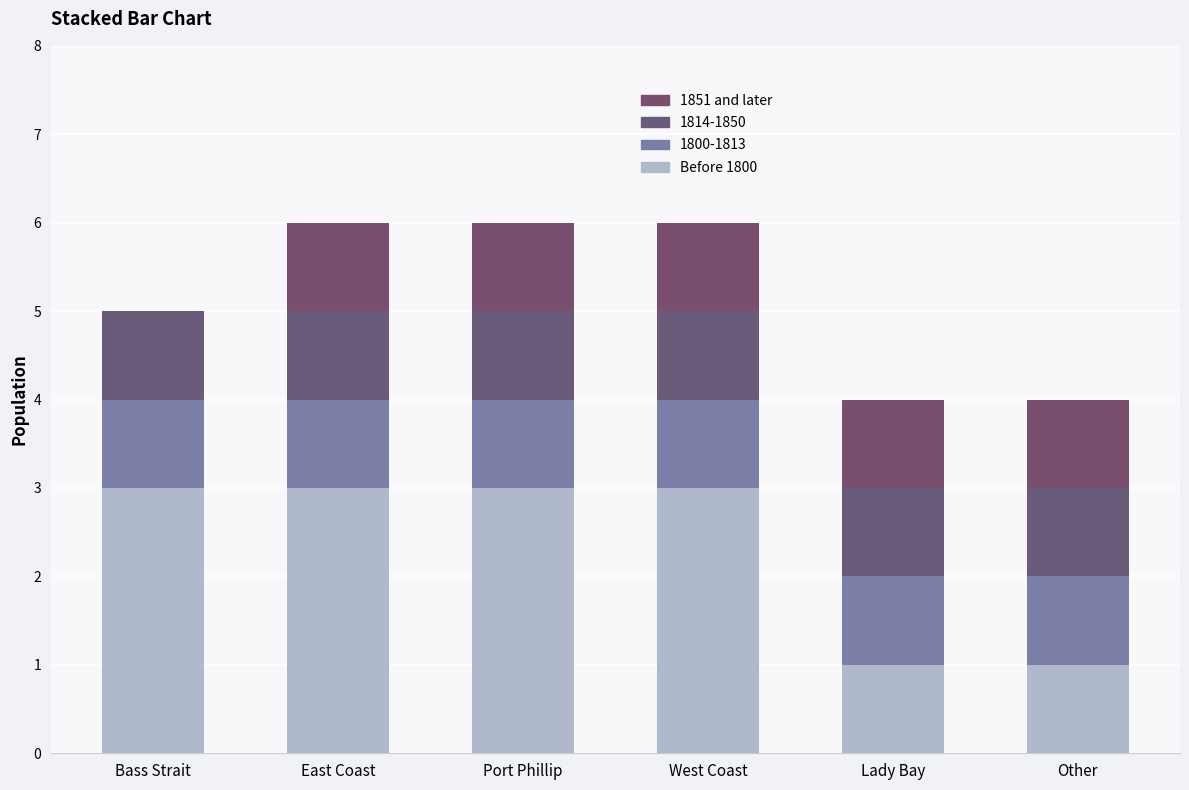

Are the bars grouped side by side (vs. stacked)?

No